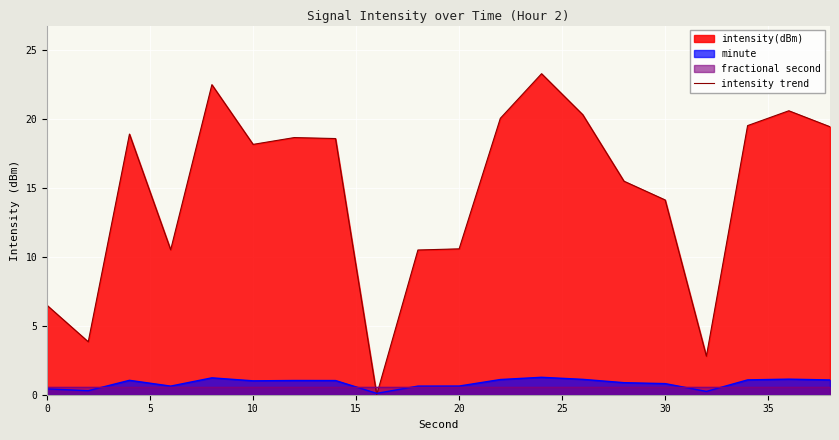

What is the difference between the maximum and minimum values?

23.3